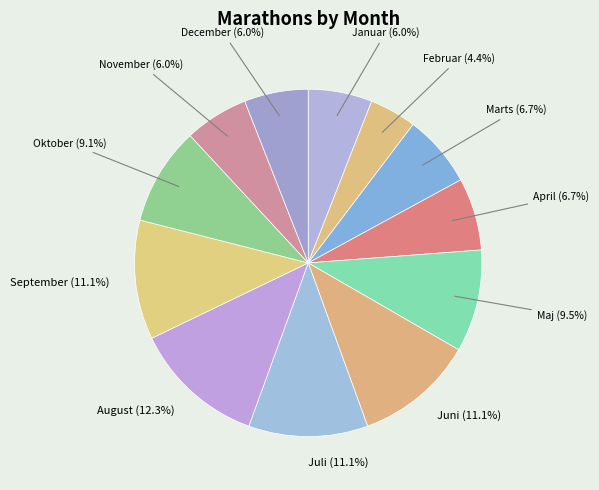

Which slice is the smallest?

Februar